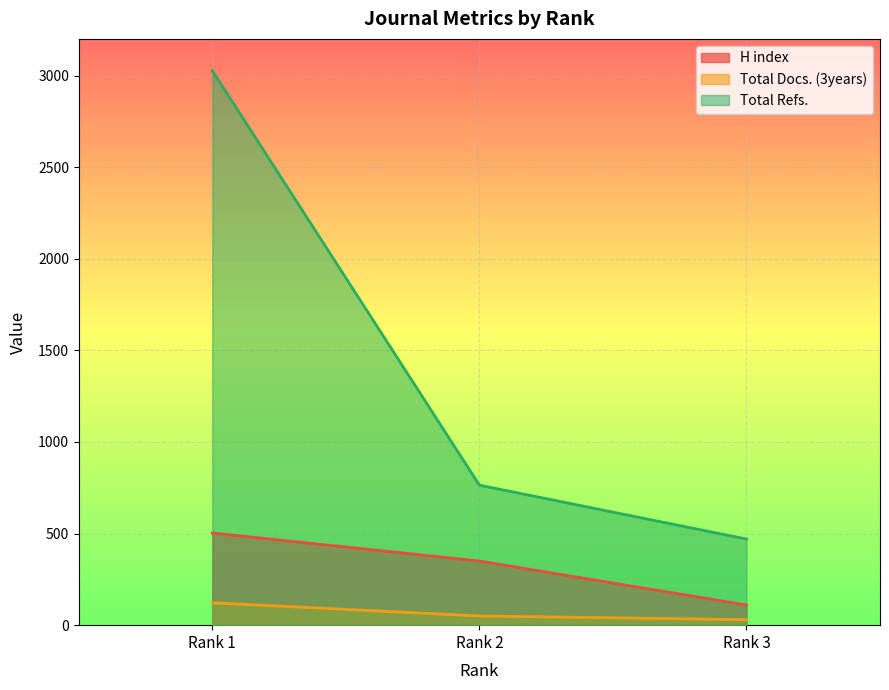

What is the total value across all series at Rank 3?

610